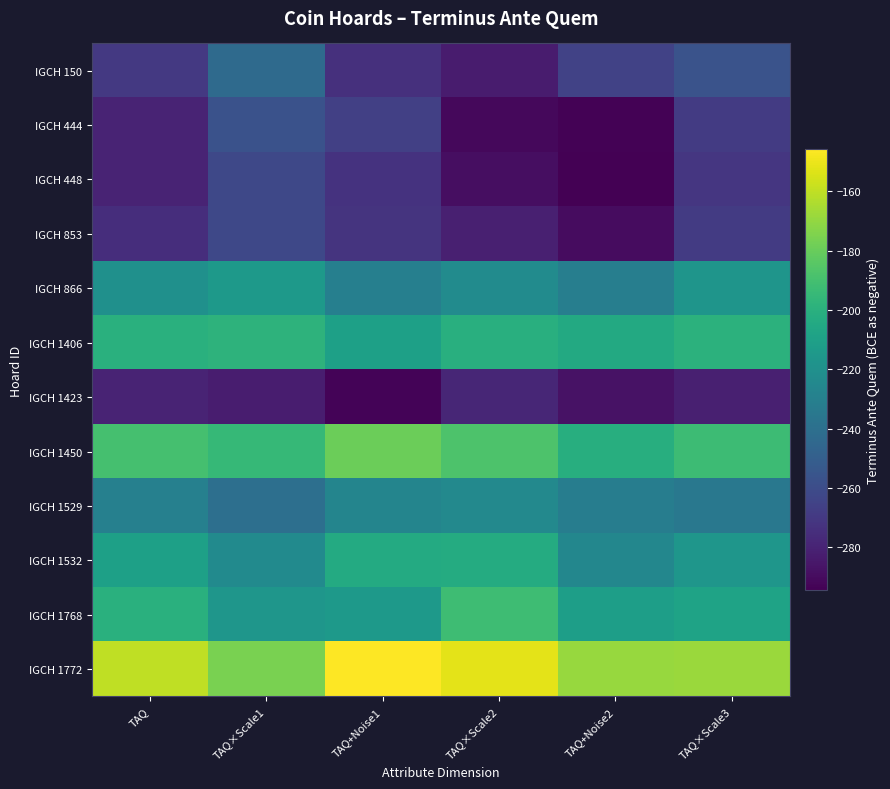

List the series in order of their peak value, highest first.

IGCH 1772, IGCH 1450, IGCH 1768, IGCH 1406, IGCH 1532, IGCH 866, IGCH 1529, IGCH 150, IGCH 444, IGCH 448, IGCH 853, IGCH 1423